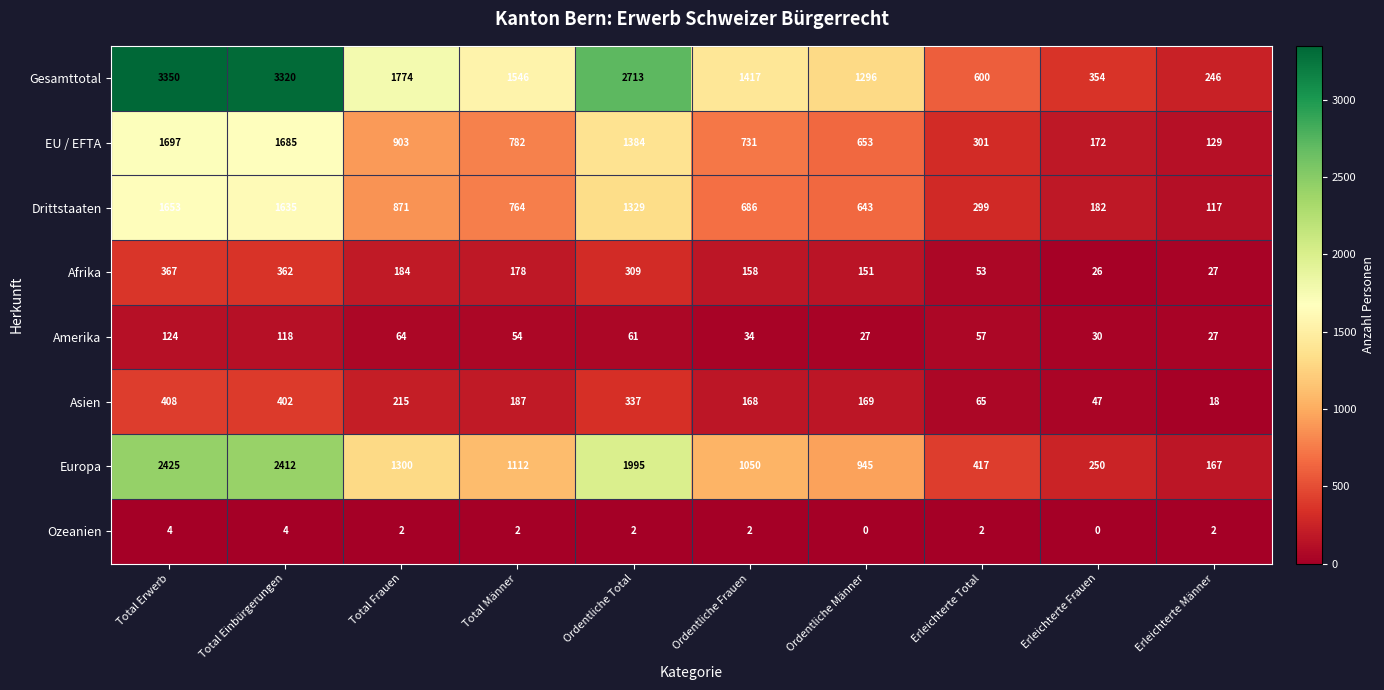

The value of Asien at Ordentliche Total is 130. True or false?

False